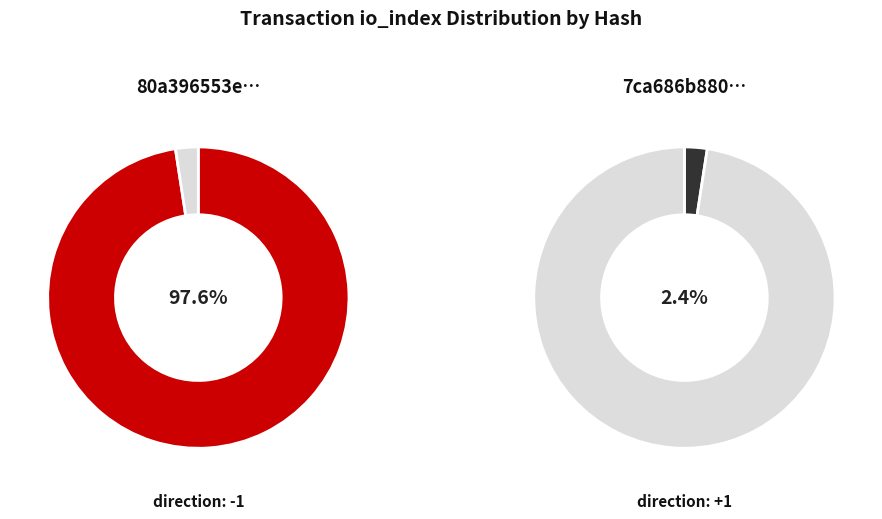

To the nearest percent, what percentage of the pie is io_index: 1004?

98%